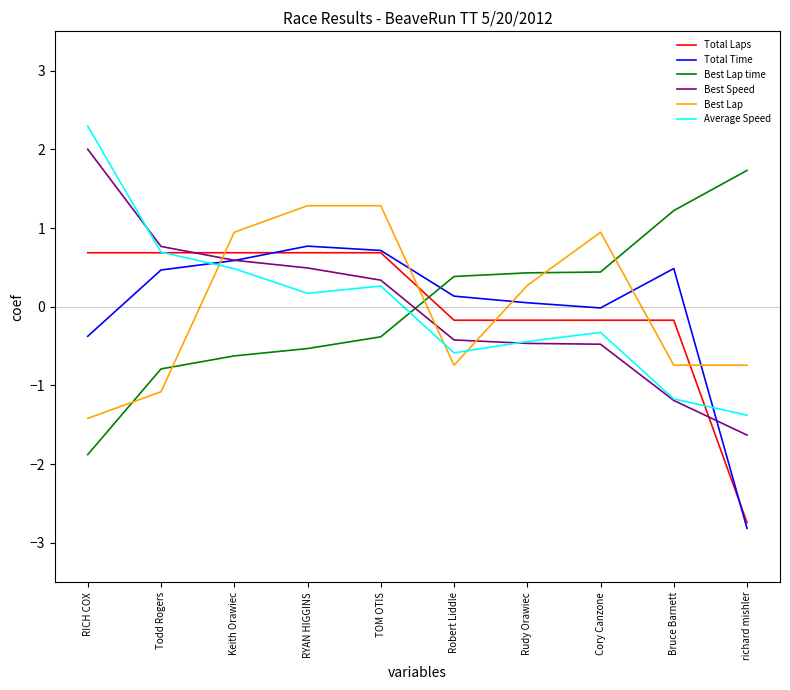

Rank the series at Cory Canzone from highest to lowest value.

Best Lap, Best Lap time, Total Time, Total Laps, Average Speed, Best Speed